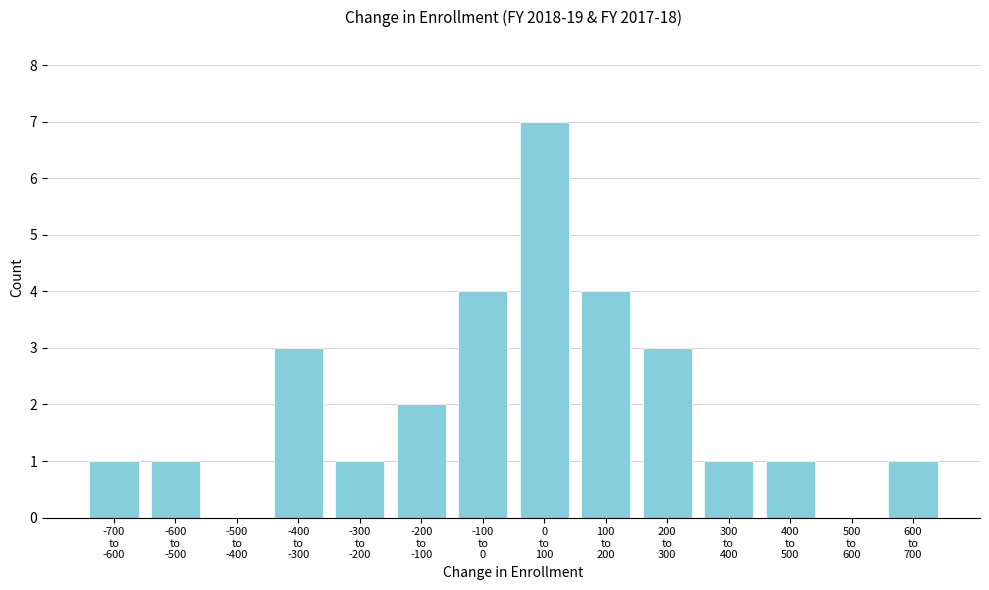

What is the greatest value displayed?

7